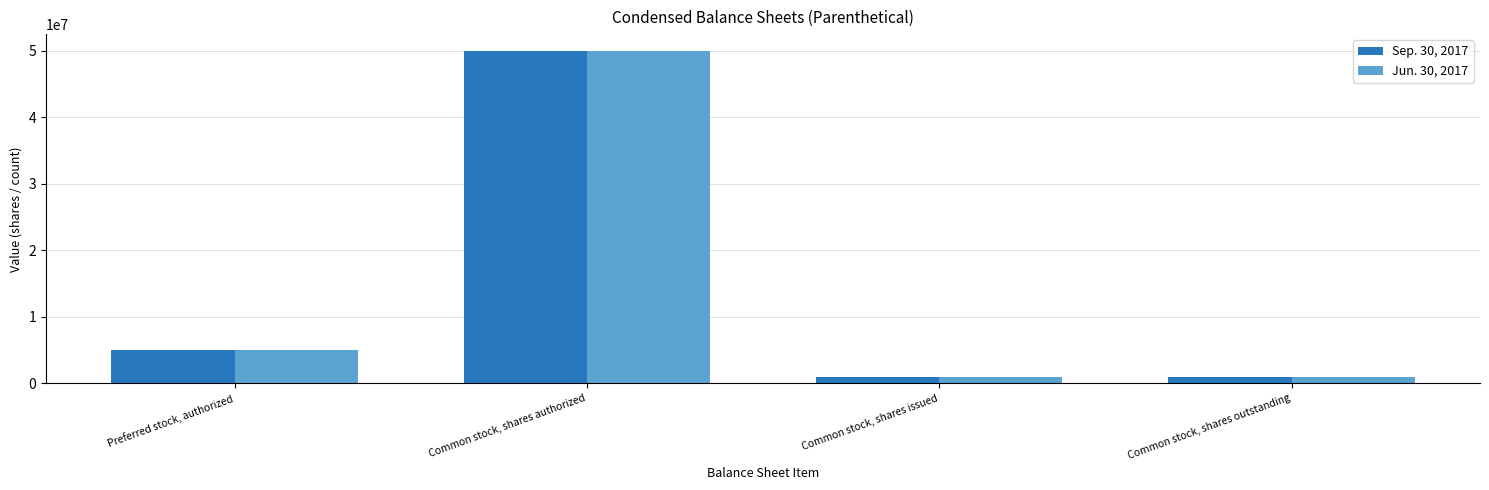

At which label does Jun. 30, 2017 reach its peak?

Common stock, shares authorized